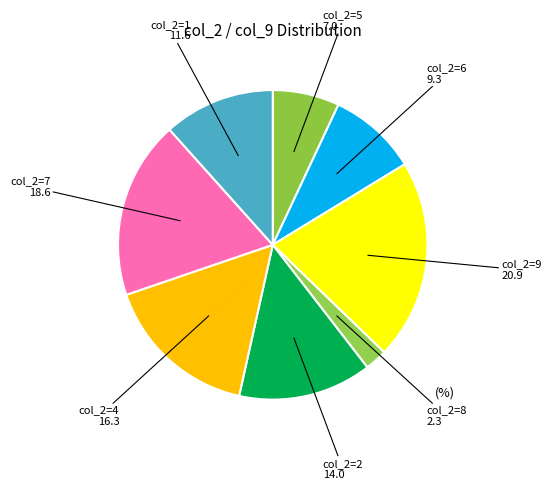

Is the sum of col_2=9 and col_2=8 greater than half?

No